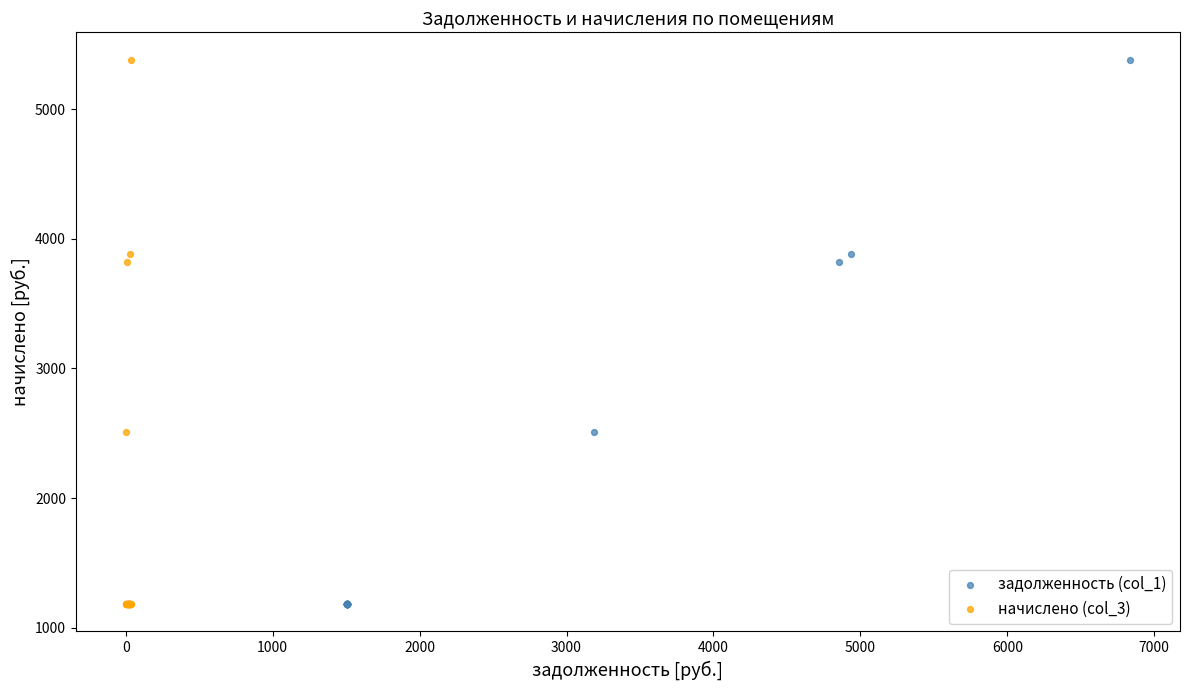

What are all the series names shown in the legend?

задолженность (col_1), начислено (col_3)